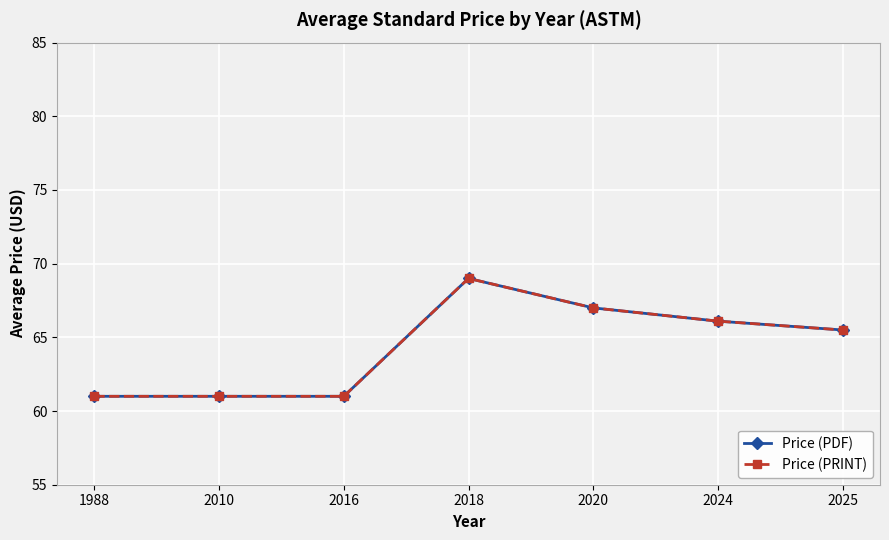

At how many categories does at least one series exceed 66?

3